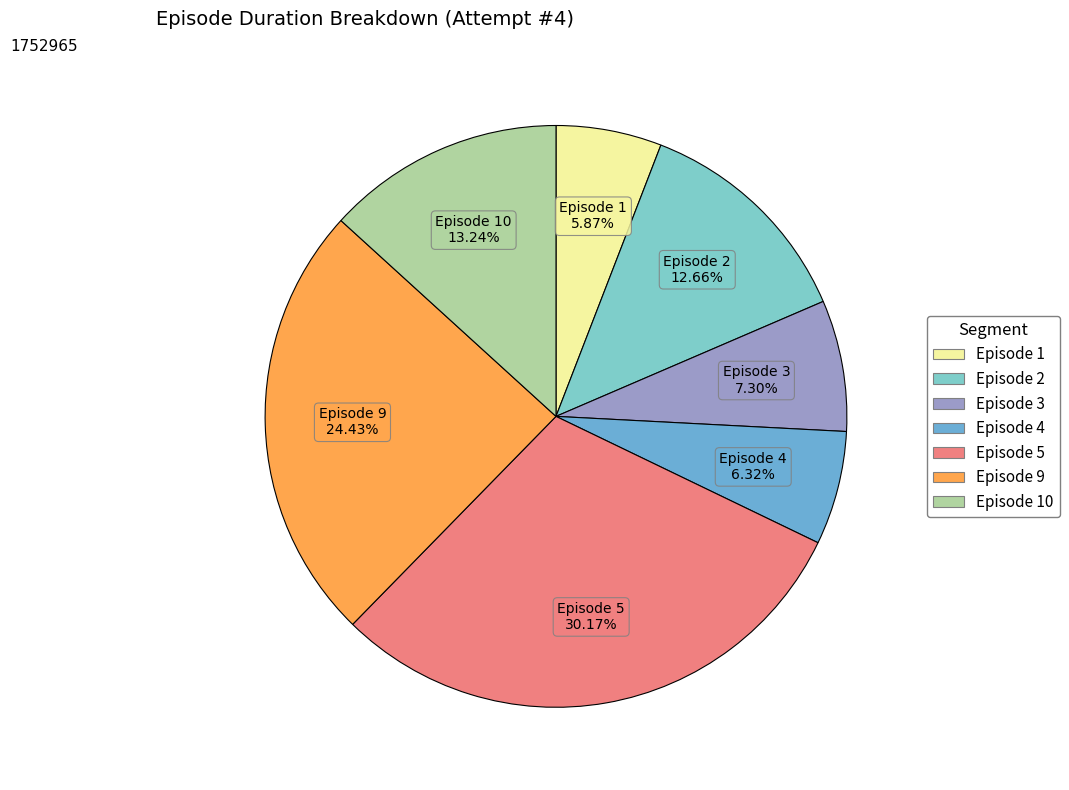

Count the number of slices in the pie.

7